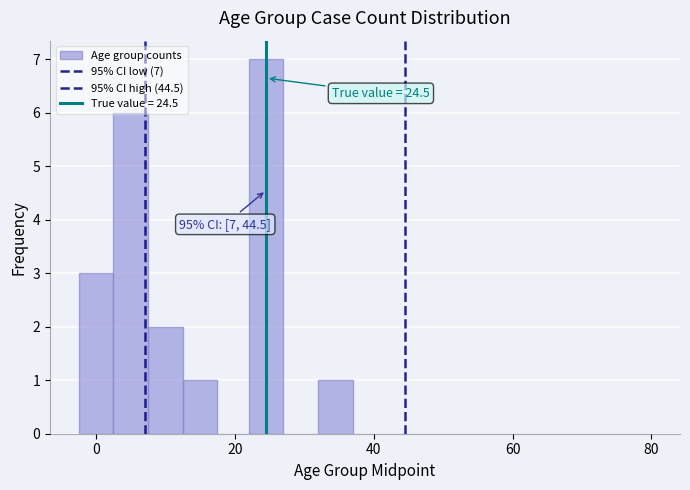

Read against the x-axis, roughly where is the centre of the tallest bar?

24